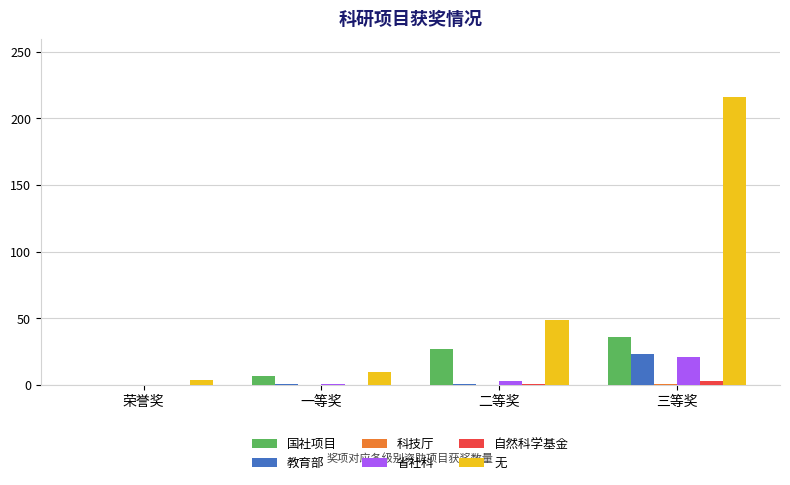

The 无 series shows 10 at 一等奖. True or false?

True